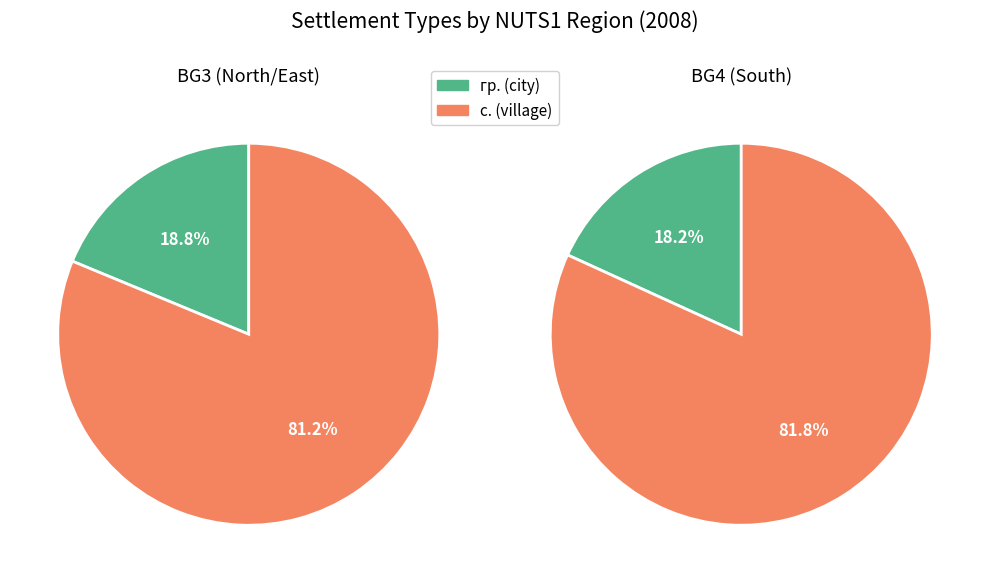

Is there any slice that represents more than half of the pie?

Yes